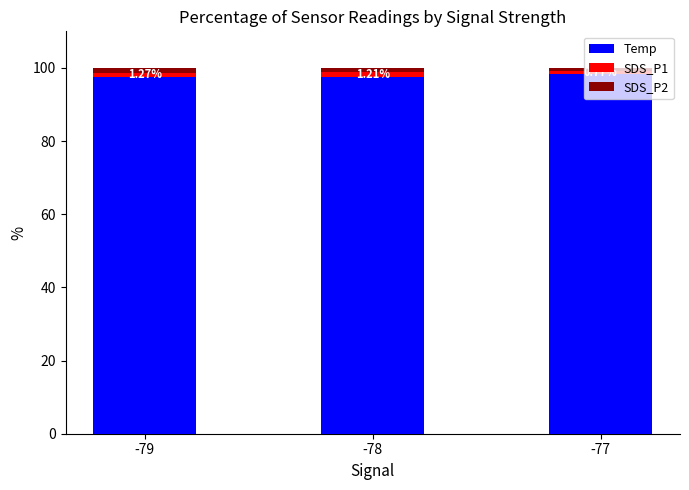

How many bars are there in total?

3